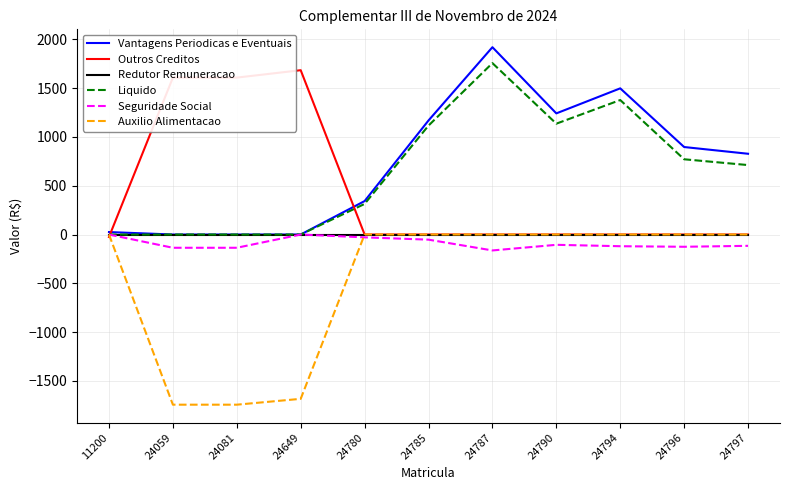

At which category is the sum across all series the highest?

24787